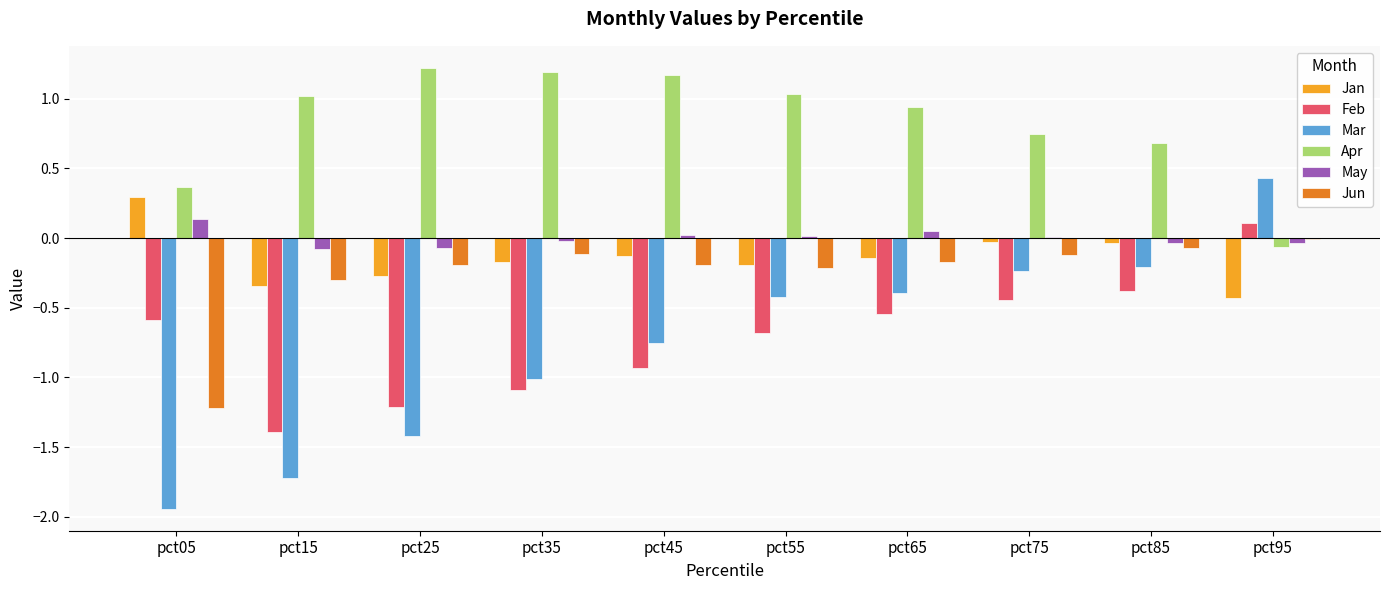

True or false: Mar has a value of -3.2 at pct05.

False